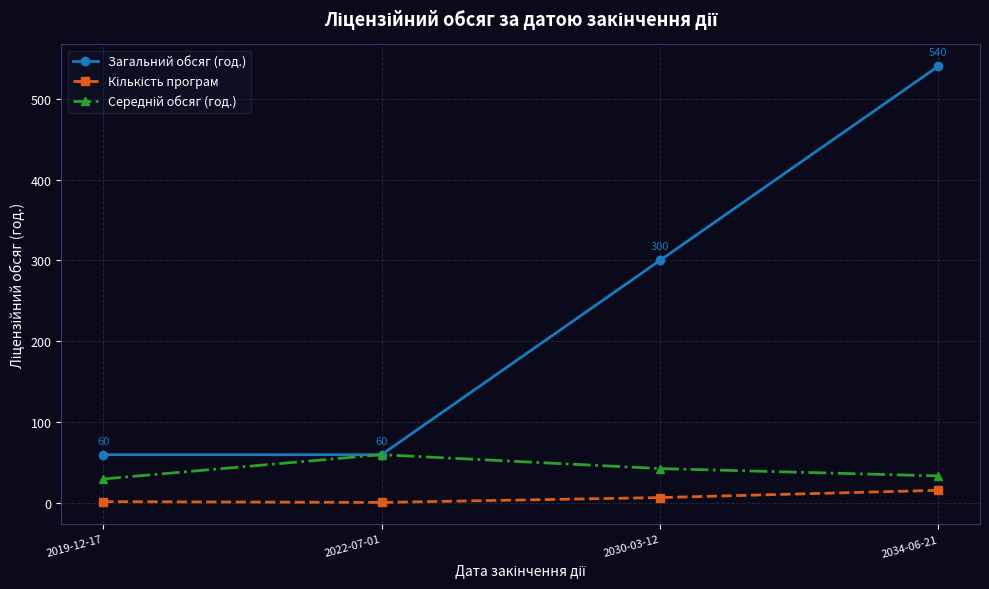

At which category is the sum across all series the highest?

2034-06-21